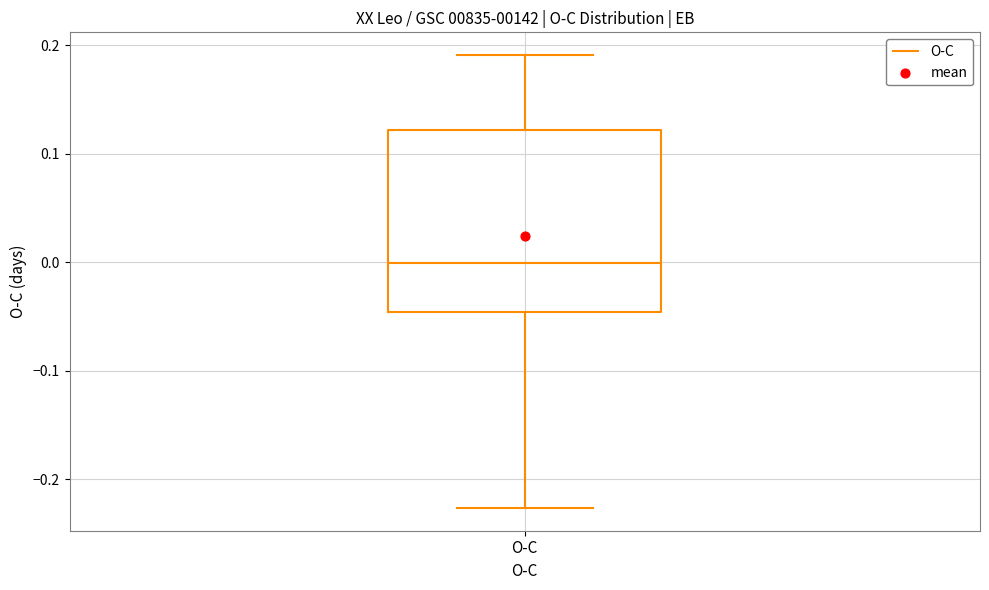

Read this box plot against the y-axis: the position of the median line, the range covered by the box, and the ends of both whiskers. The values are not printed on the chart, so give them approximately, as read against the axis.

median 0.00, box -0.05 to 0.12, whiskers -0.23 to 0.19